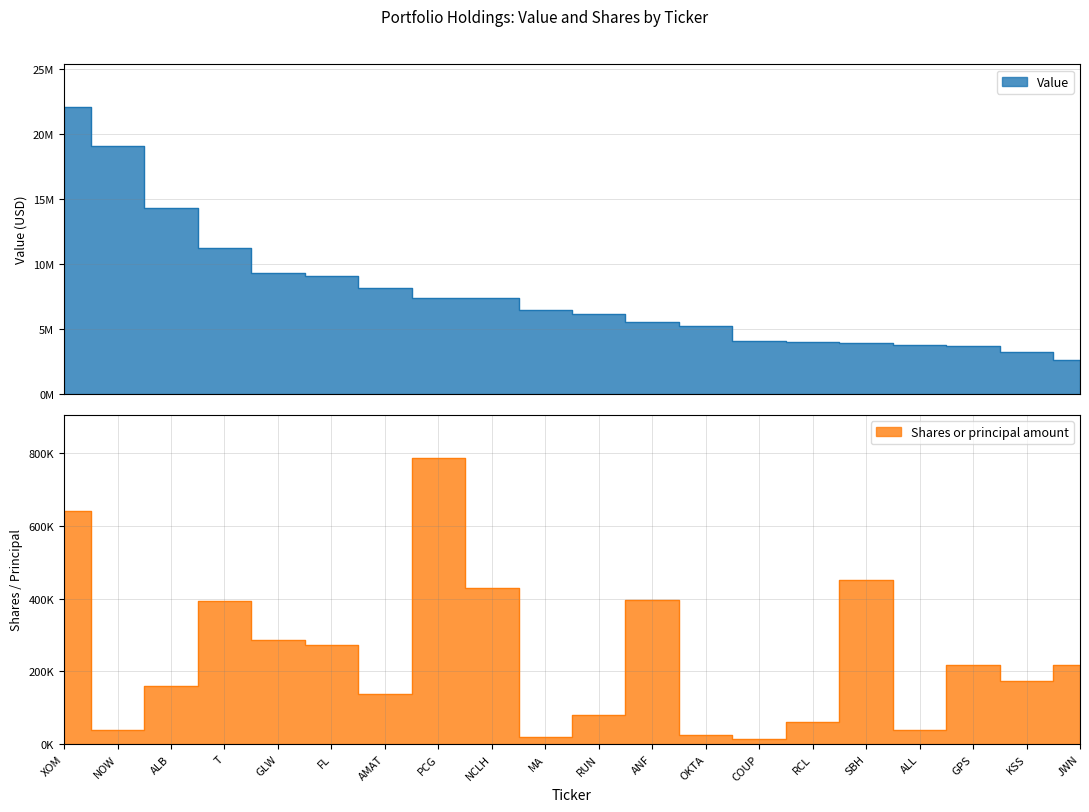

What is the maximum value for Value?

22021000